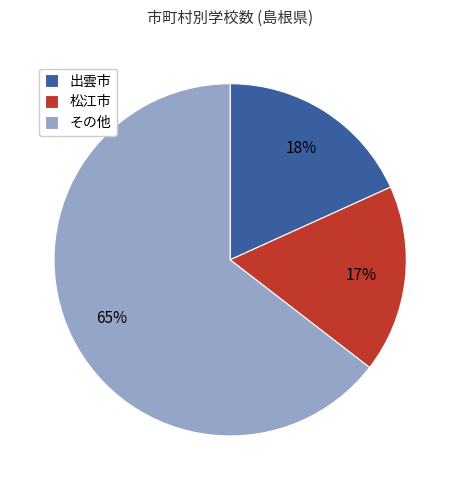

To the nearest percent, what portion does 出雲市 represent?

18%